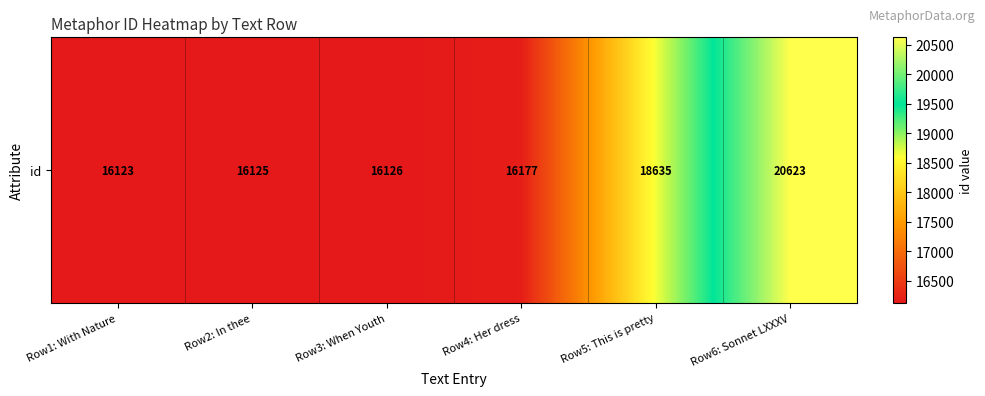

Reading left to right, extract all data points from this chart.

Row1: With Nature=16123	Row2: In thee=16125	Row3: When Youth=16126	Row4: Her dress=16177	Row5: This is pretty=18635	Row6: Sonnet LXXXV=20623